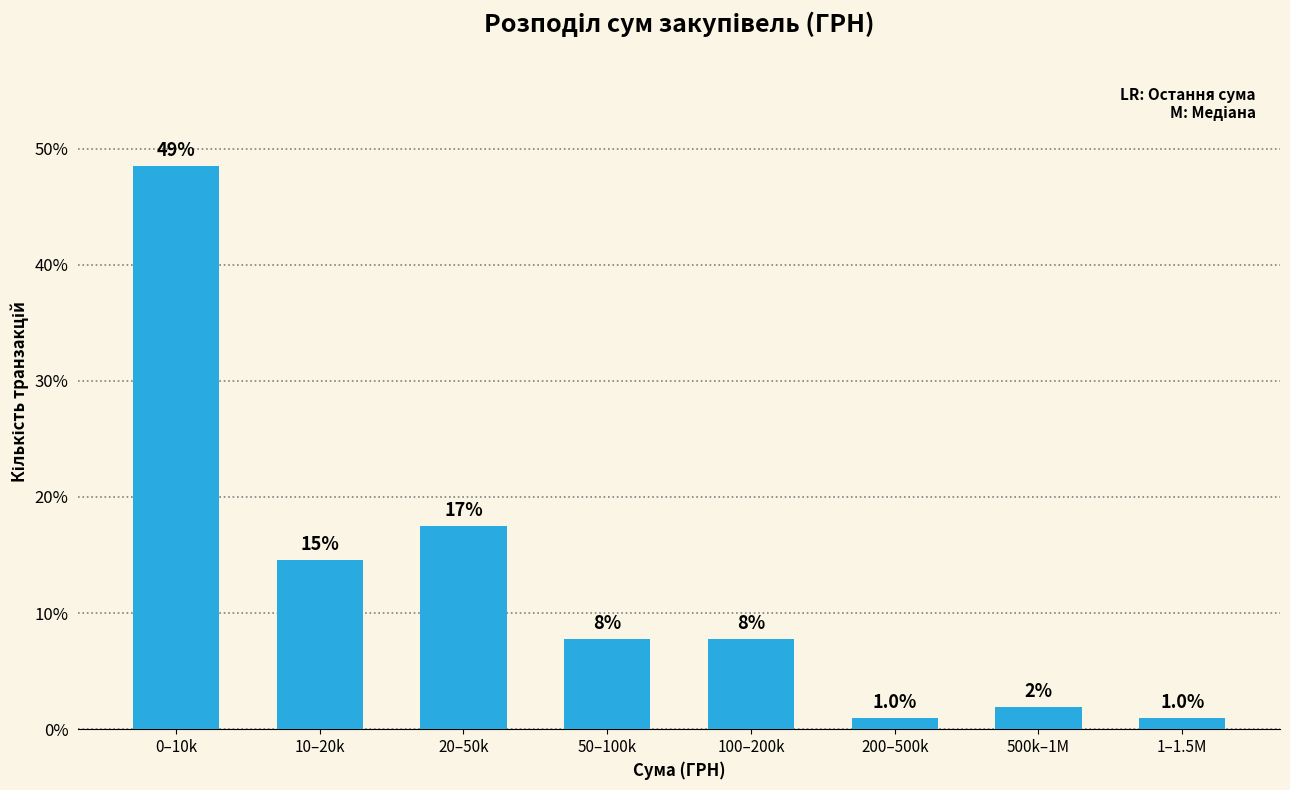

Are the bars horizontal?

No